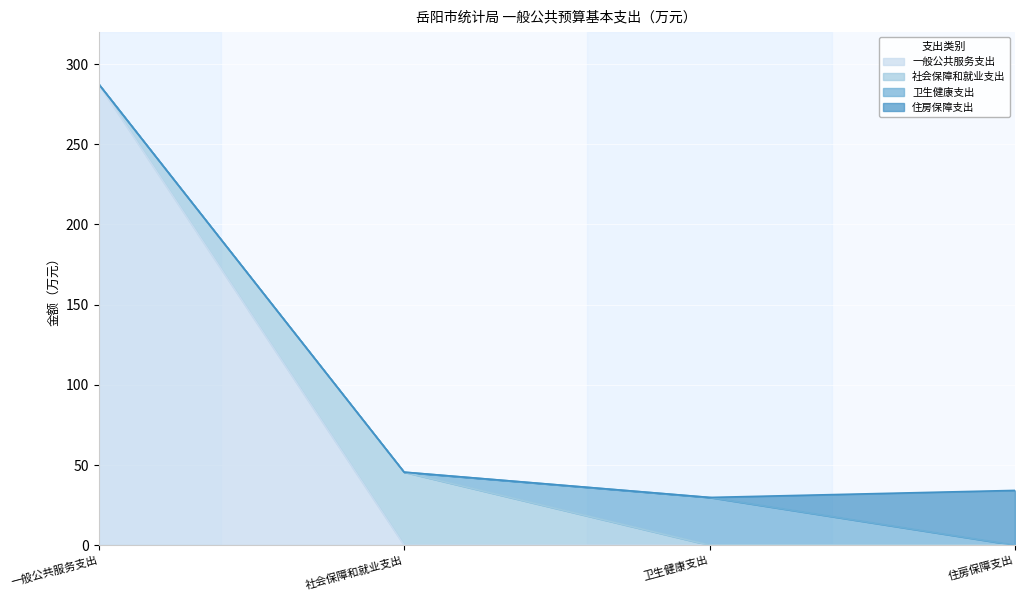

What is the label of the 2nd point from the left?

社会保障和就业支出